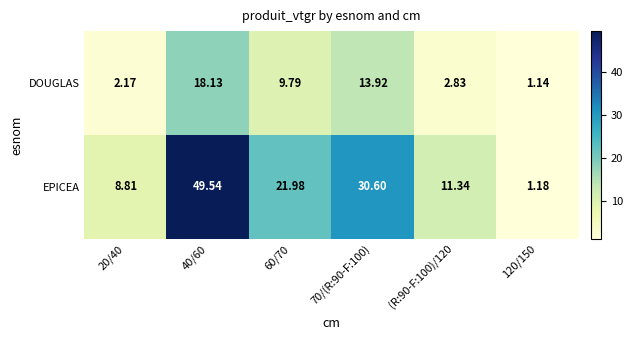

Is the value of EPICEA at 60/70 greater than the value of DOUGLAS at (R:90-F:100)/120?

Yes